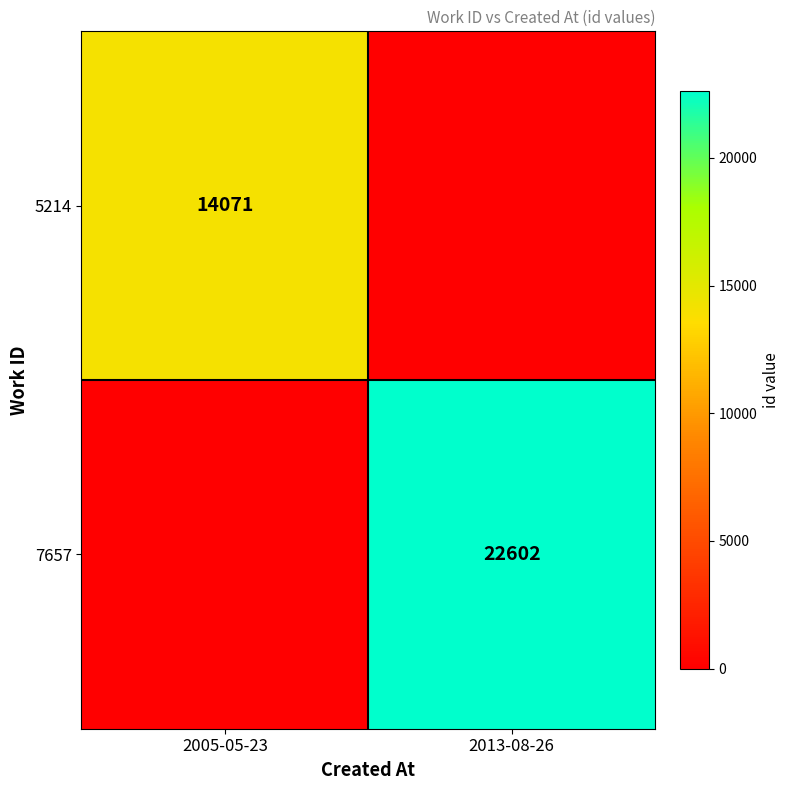

The value of 5214 at 2005-05-23 is 14071. True or false?

True